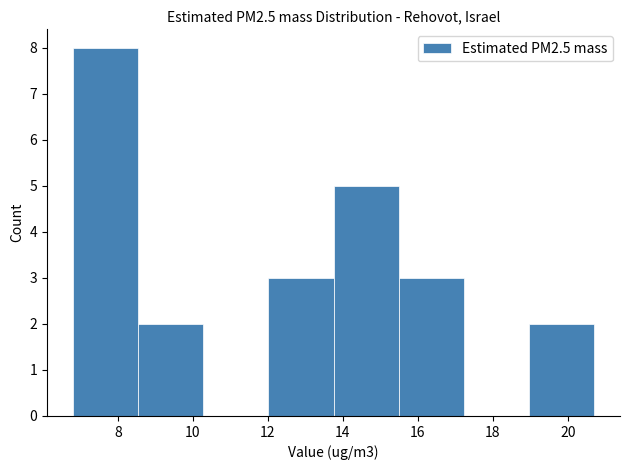

Which range on the x-axis has the tallest bar?

6.8 to 8.6